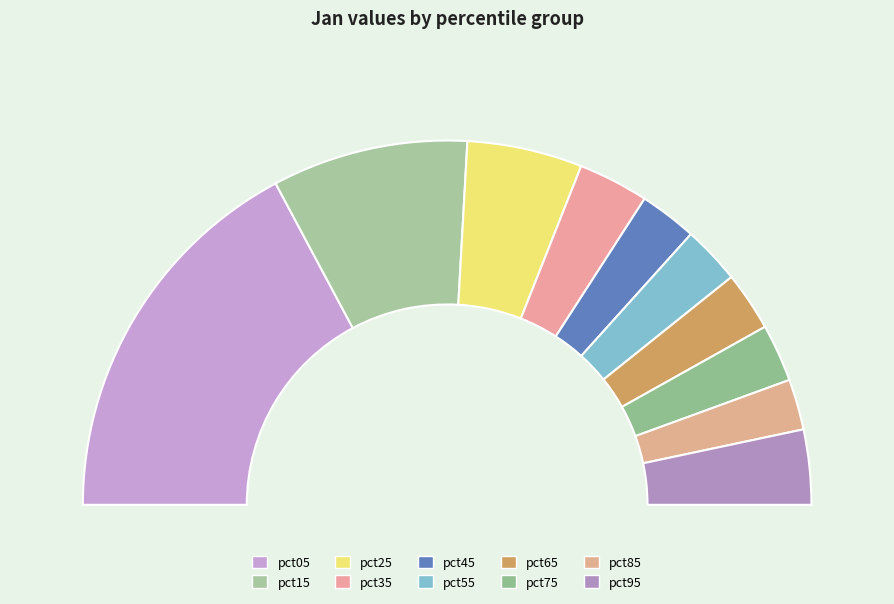

Which slice is the largest?

pct05